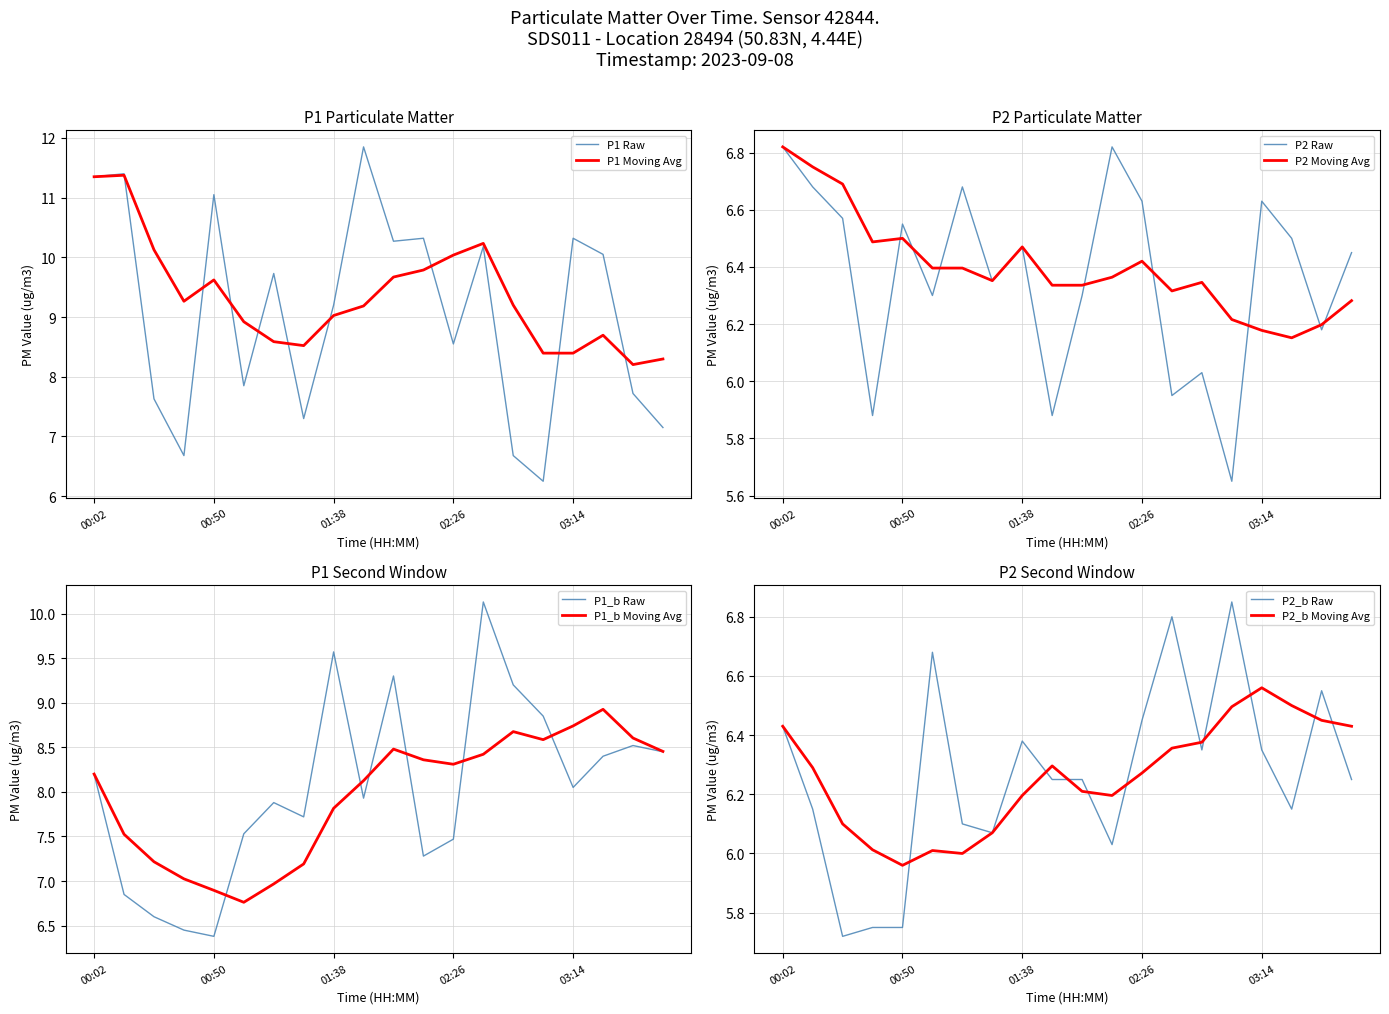

Between 02:50 and 03:14, which series saw the biggest shift?

P1